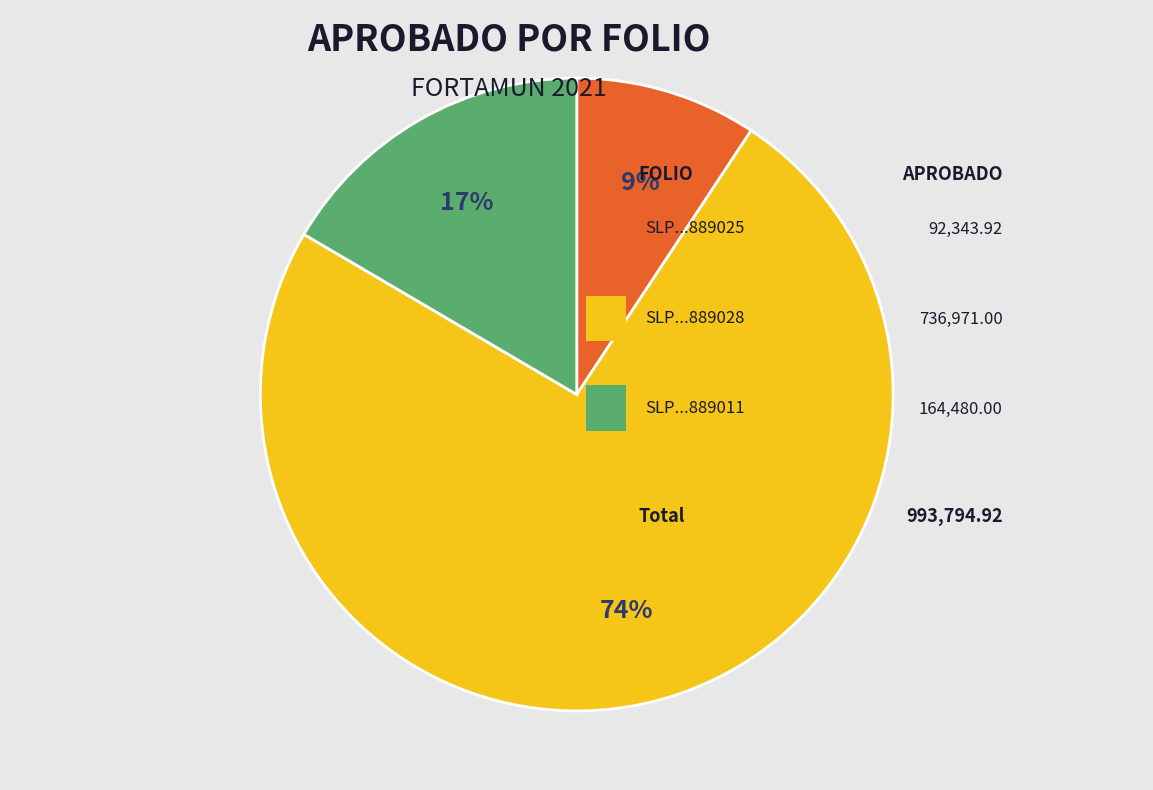

To the nearest percent, what is the average slice percentage?

33%